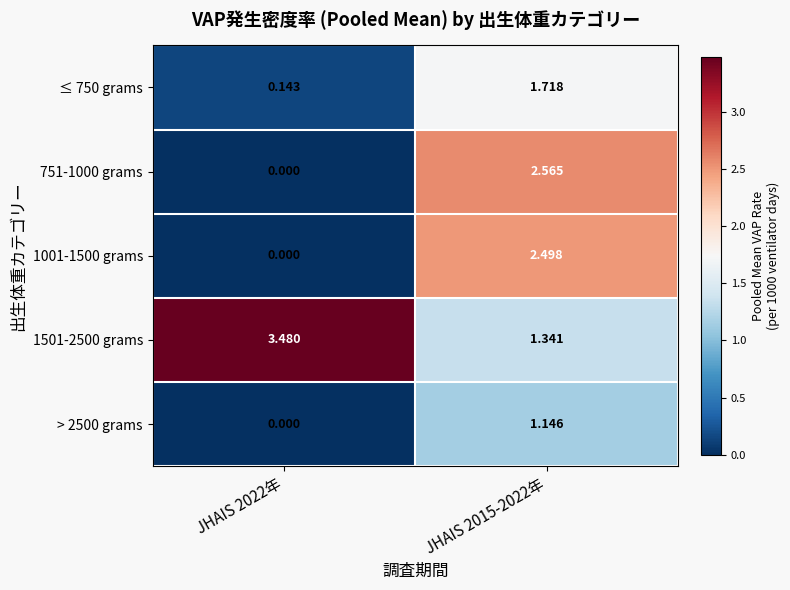

Is the value of ≤ 750 grams at JHAIS 2022年 greater than the value of > 2500 grams at JHAIS 2015-2022年?

No